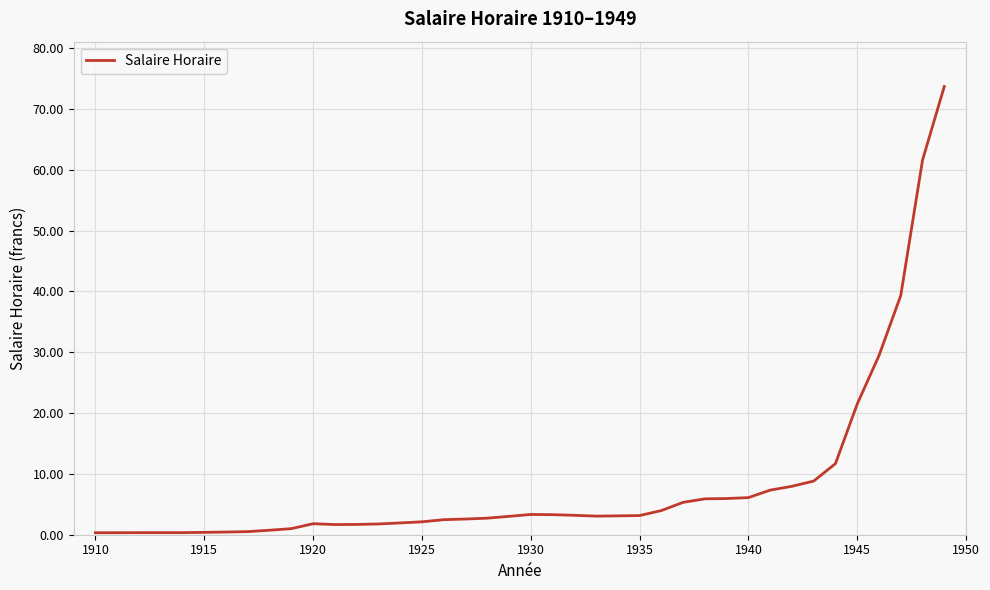

What is the greatest value displayed?

73.7